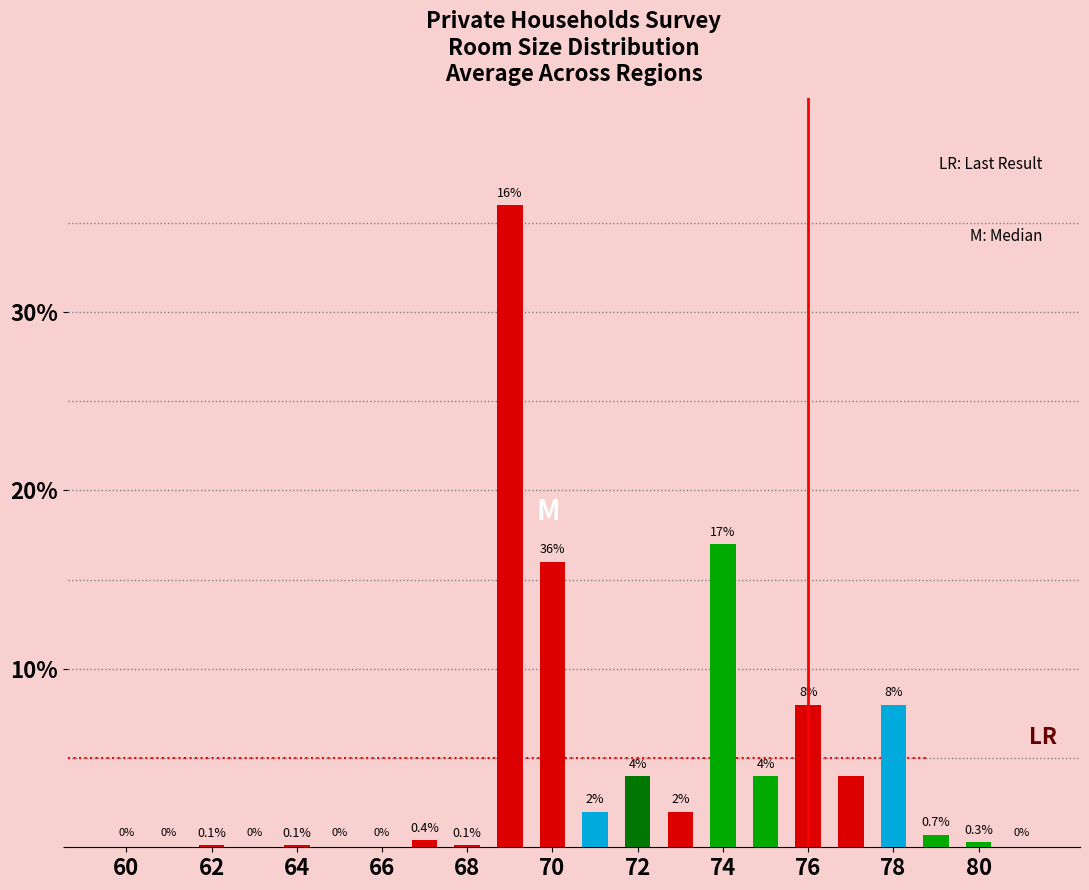

What is the greatest value displayed?

36.0